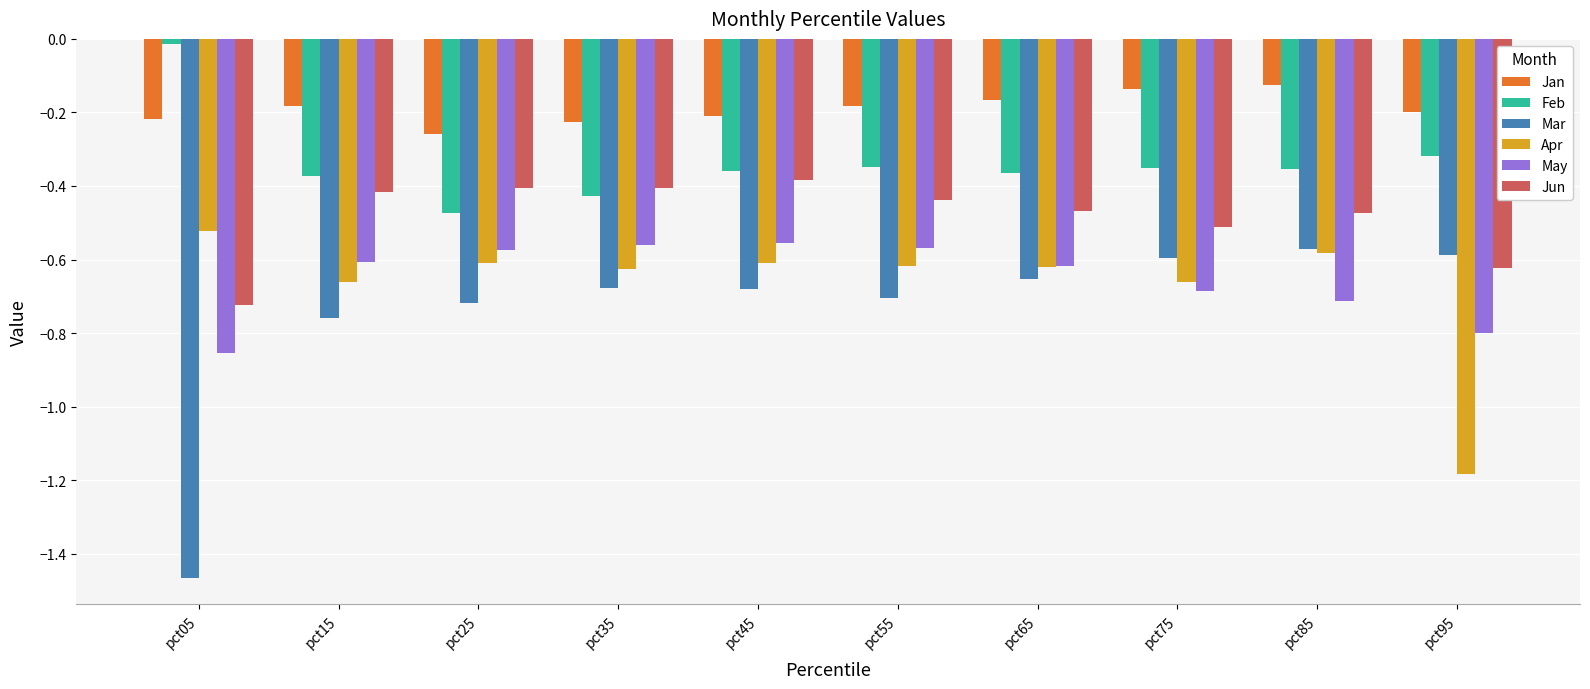

Where is Mar nearest to the value -1?

pct15